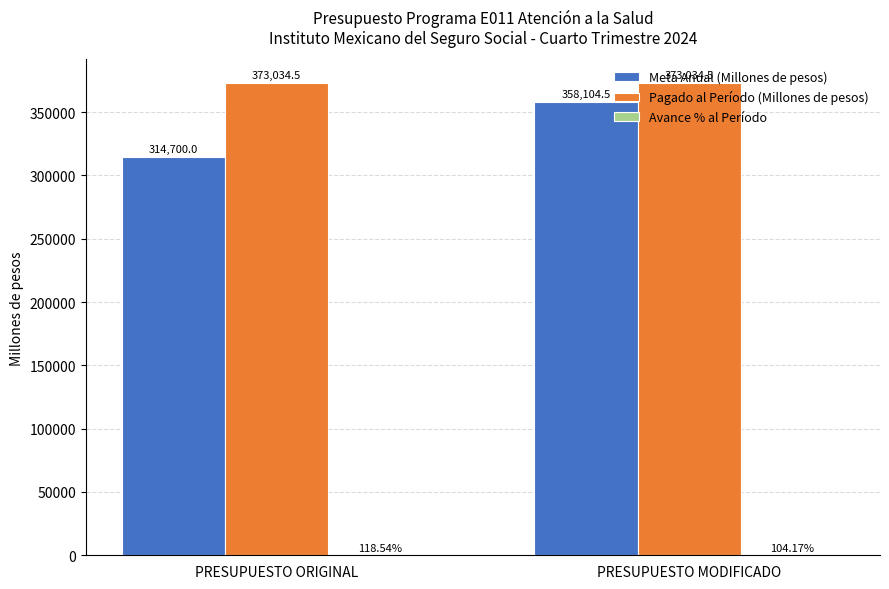

Between PRESUPUESTO ORIGINAL and PRESUPUESTO MODIFICADO, which series saw the biggest shift?

Meta Anual (Millones de pesos)